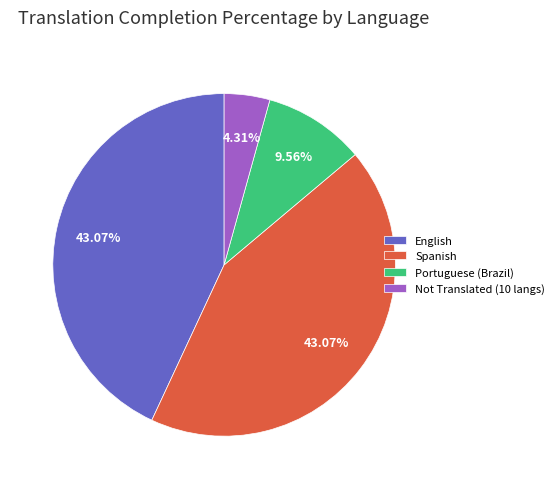

Combined, do Not Translated (10 langs) and Portuguese (Brazil) account for over 50%?

No